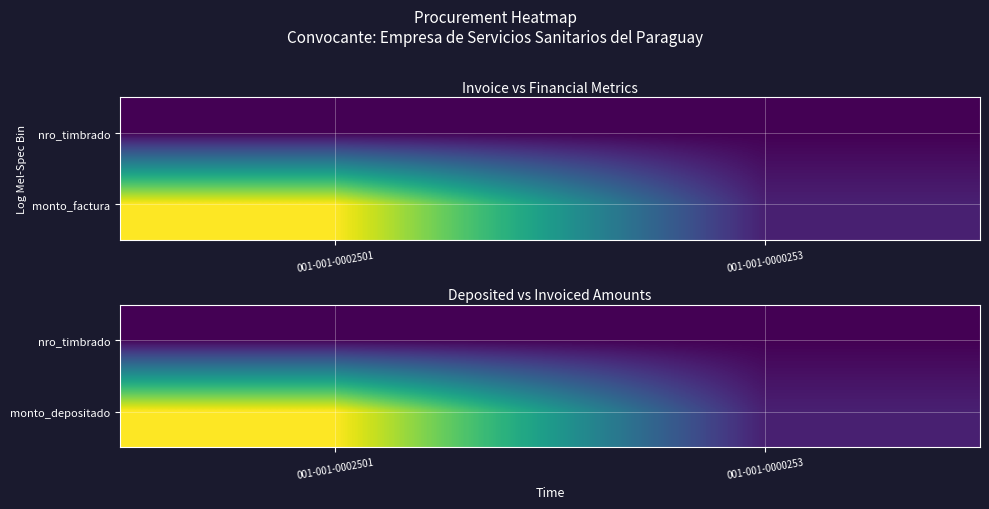

The monto_depositado series shows 102136024 at 001-001-0000253. True or false?

False